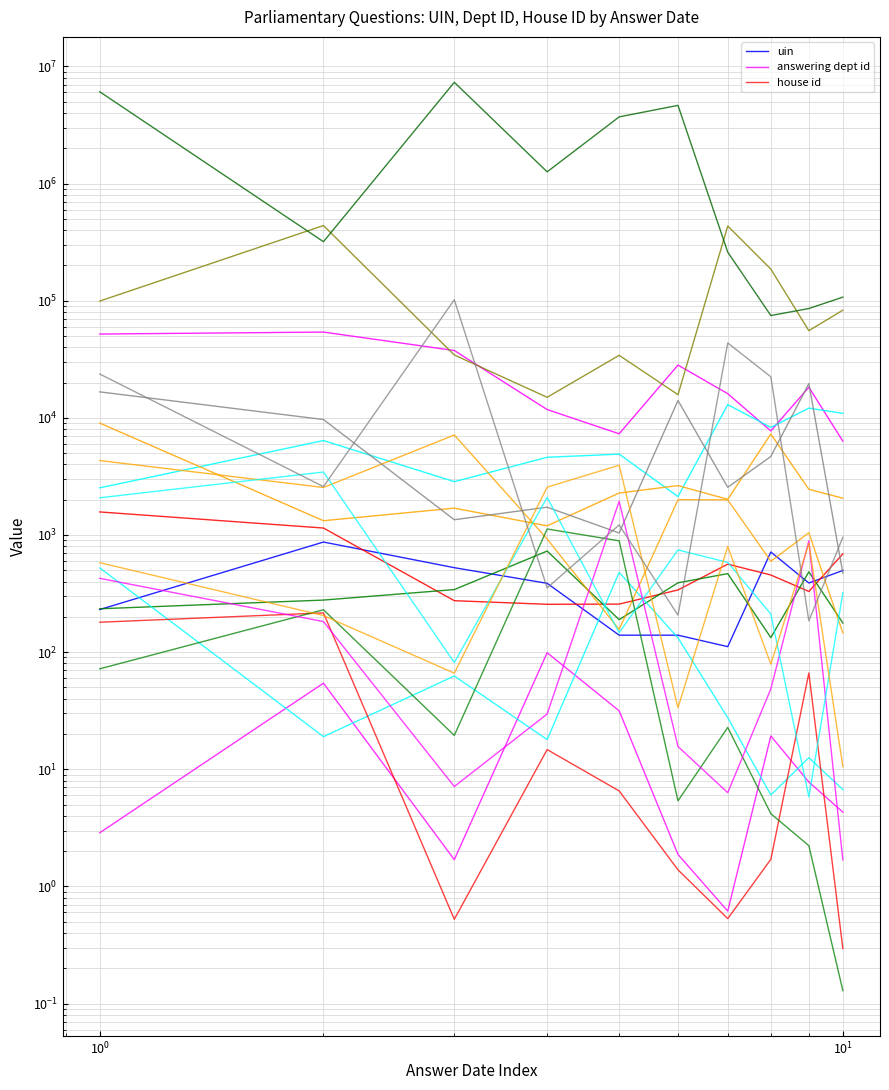

What is the average value of the uin series?

400.6